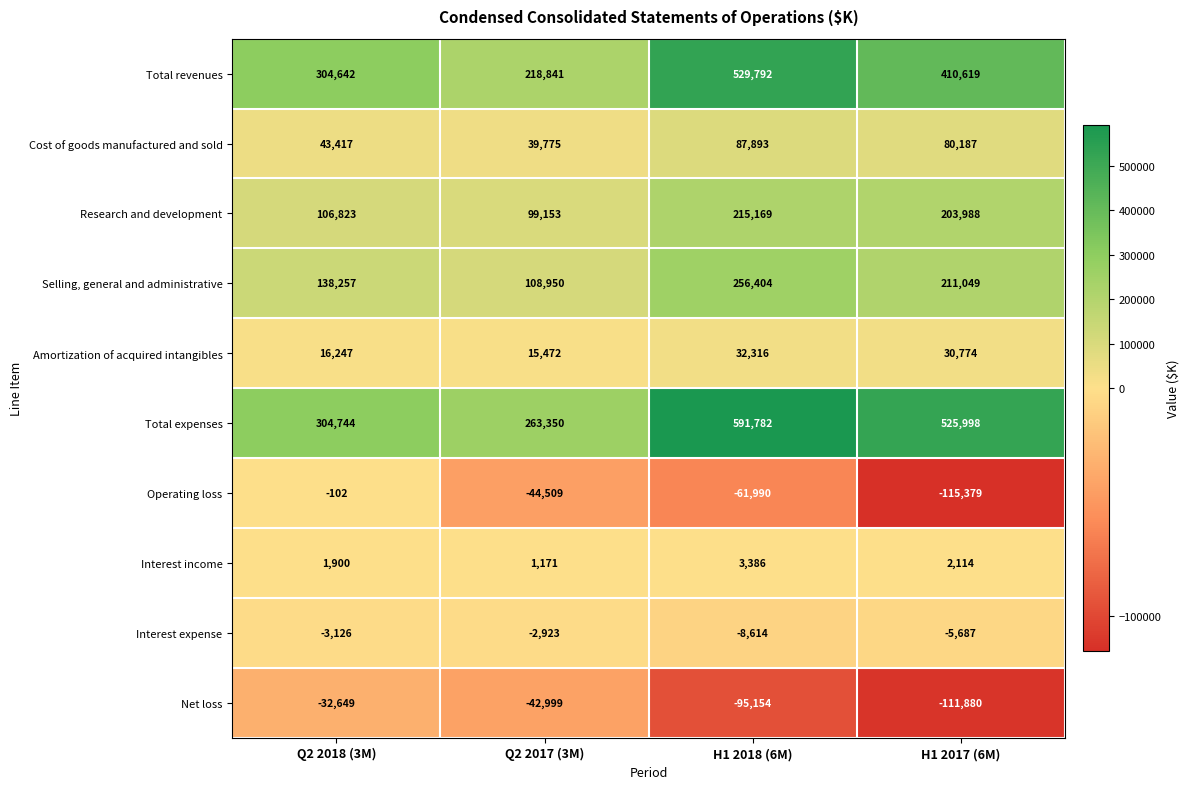

What is the sum of all Selling, general and administrative values?

714660